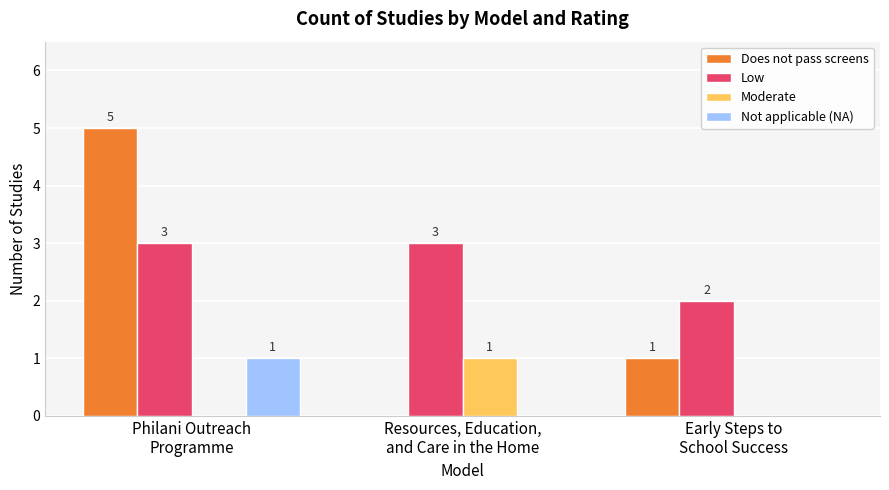

How many data points does each series have?

3